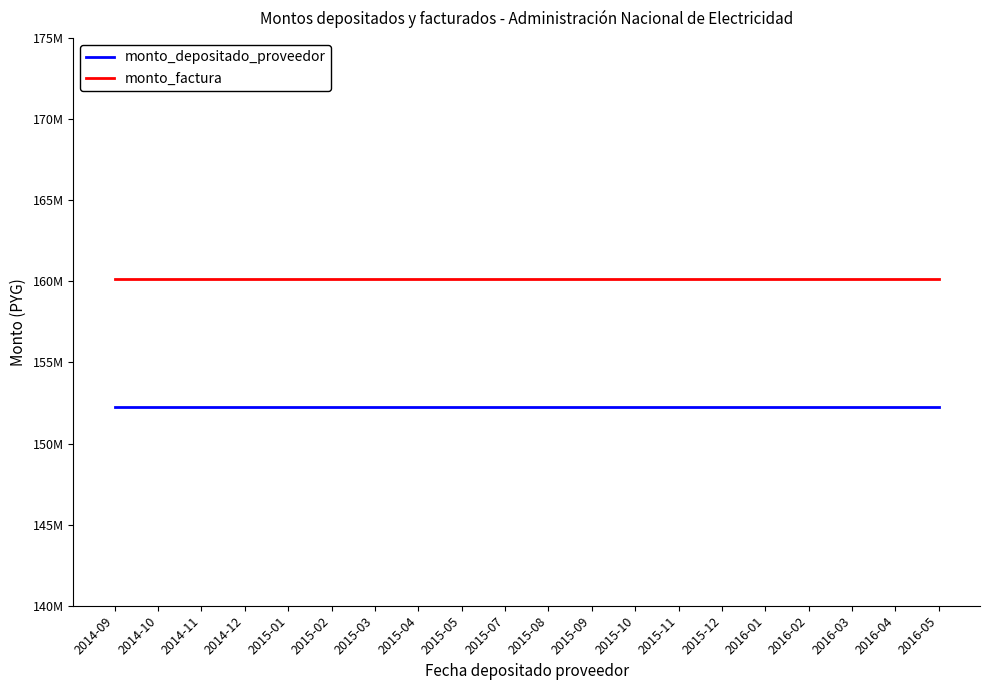

Reading left to right, extract all data points from this chart.

monto_depositado_proveedor: 2014-09=152265503	2014-10=152265503	2014-11=152265503	2014-12=152265503	2015-01=152265503	2015-02=152265503	2015-03=152265503	2015-04=152265503	2015-05=152265503	2015-07=152265503	2015-08=152265503	2015-09=152265503	2015-10=152265503	2015-11=152265503	2015-12=152265503	2016-01=152265503	2016-02=152265503	2016-03=152265503	2016-04=152265503	2016-05=152265503
monto_factura: 2014-09=160114000	2014-10=160114000	2014-11=160114000	2014-12=160114000	2015-01=160114000	2015-02=160114000	2015-03=160114000	2015-04=160114000	2015-05=160114000	2015-07=160114000	2015-08=160114000	2015-09=160114000	2015-10=160114000	2015-11=160114000	2015-12=160114000	2016-01=160114000	2016-02=160114000	2016-03=160114000	2016-04=160114000	2016-05=160114000